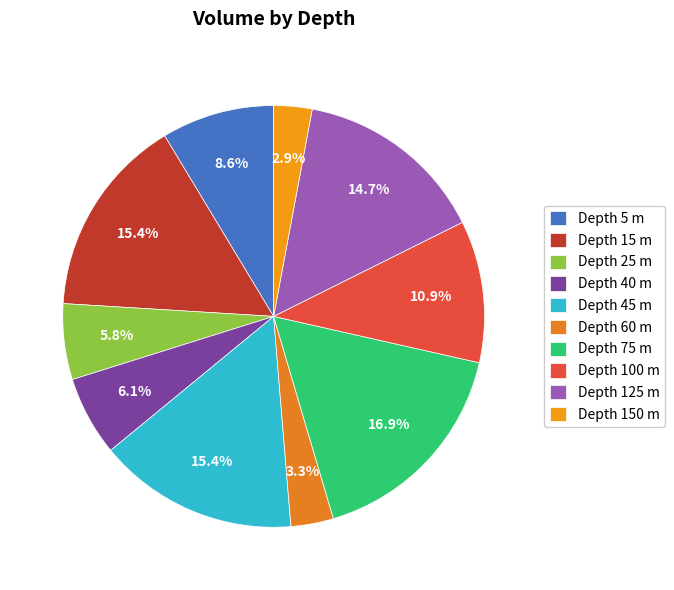

Which category has the biggest portion of the pie?

Depth 75 m